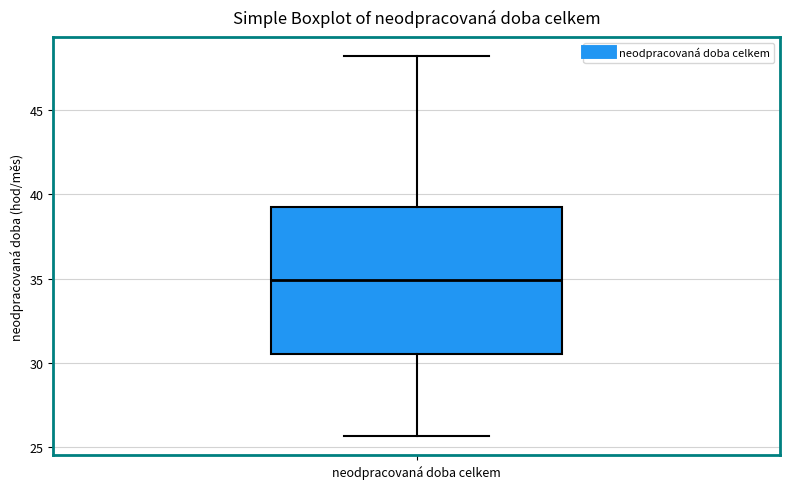

Read this box plot against the y-axis: the position of the median line, the range covered by the box, and the ends of both whiskers. The values are not printed on the chart, so give them approximately, as read against the axis.

median 35.0, box 30.5 to 39.5, whiskers 25.5 to 48.0